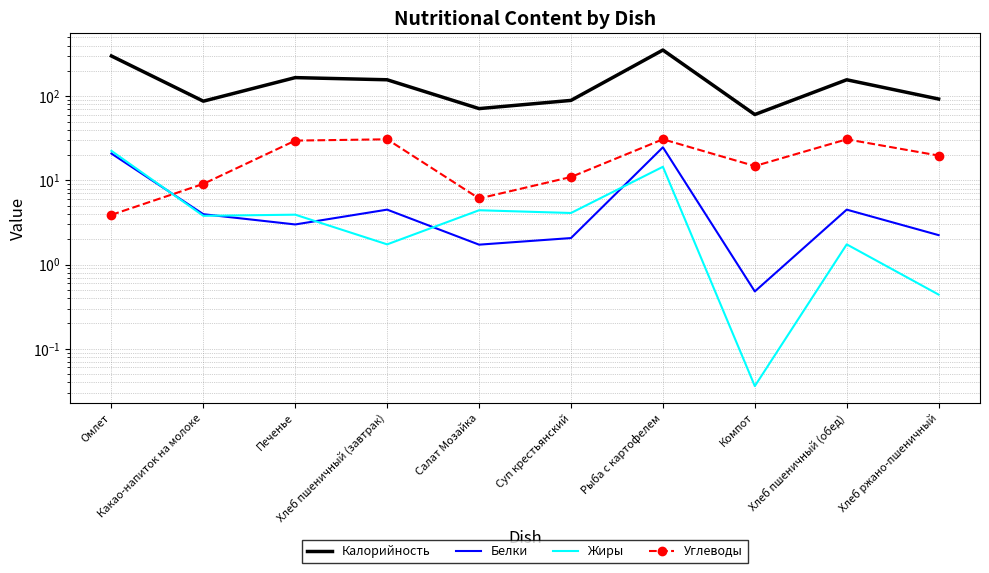

What is the difference between the maximum and minimum values in the Белки series?

24.3